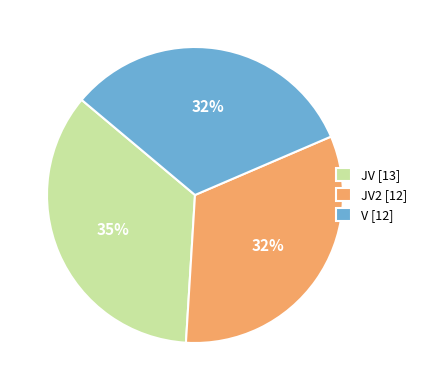

Is there a majority slice in this chart?

No